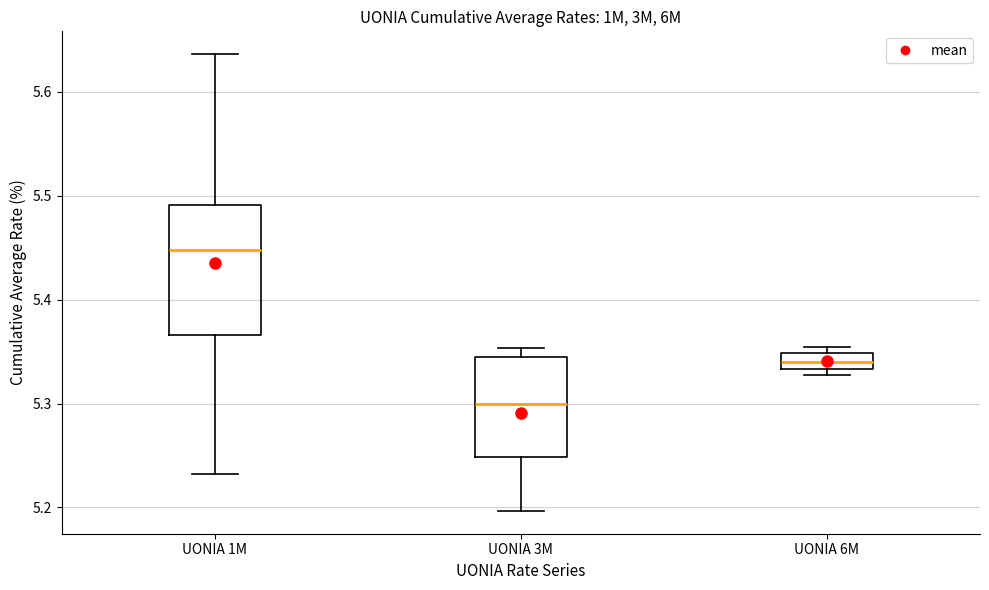

Which box is the tallest, from its lower edge to its upper edge?

UONIA 1M